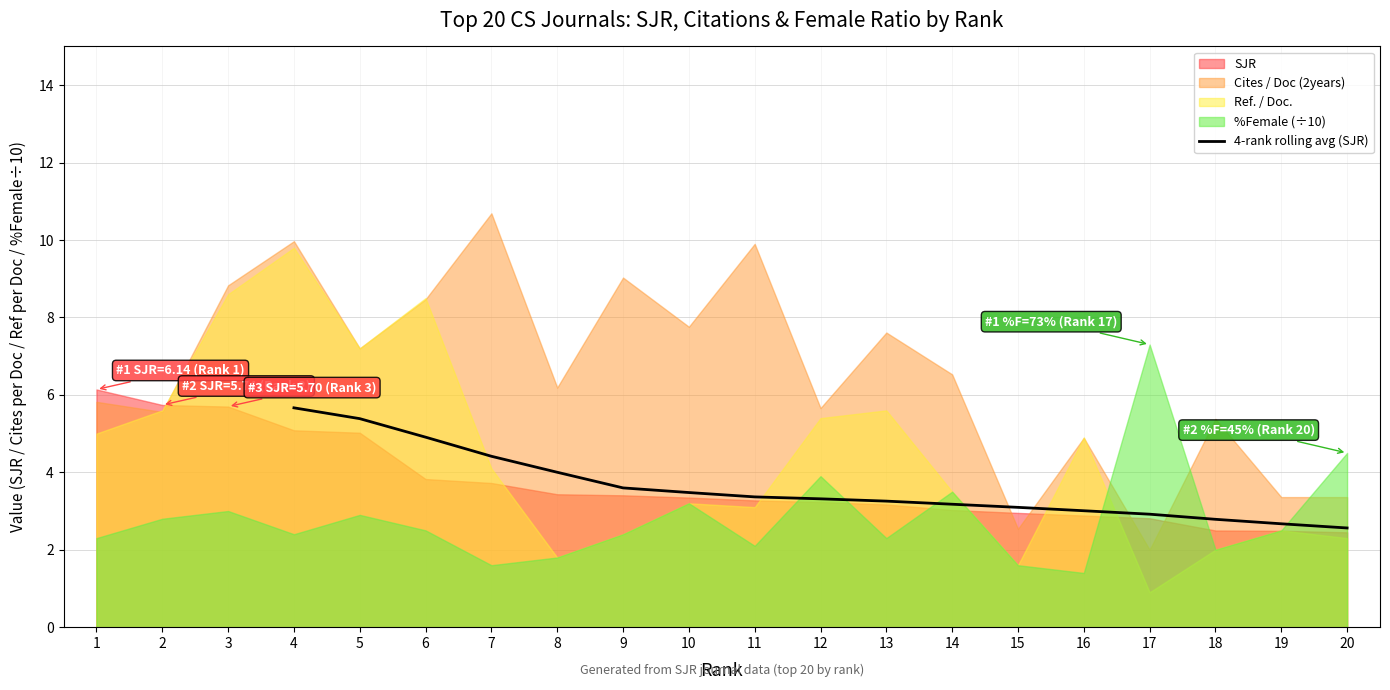

The 4-rank rolling avg (SJR) series shows 4.0 at 8. True or false?

True